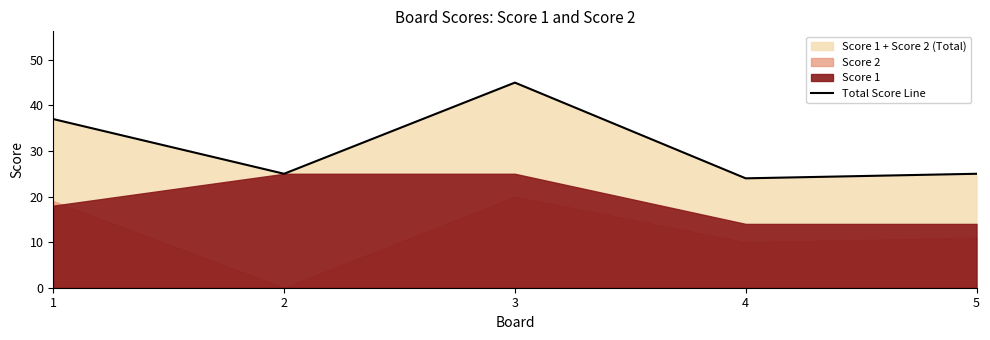

Approximately how many times larger is the value at 2 compared to 3?

0.6